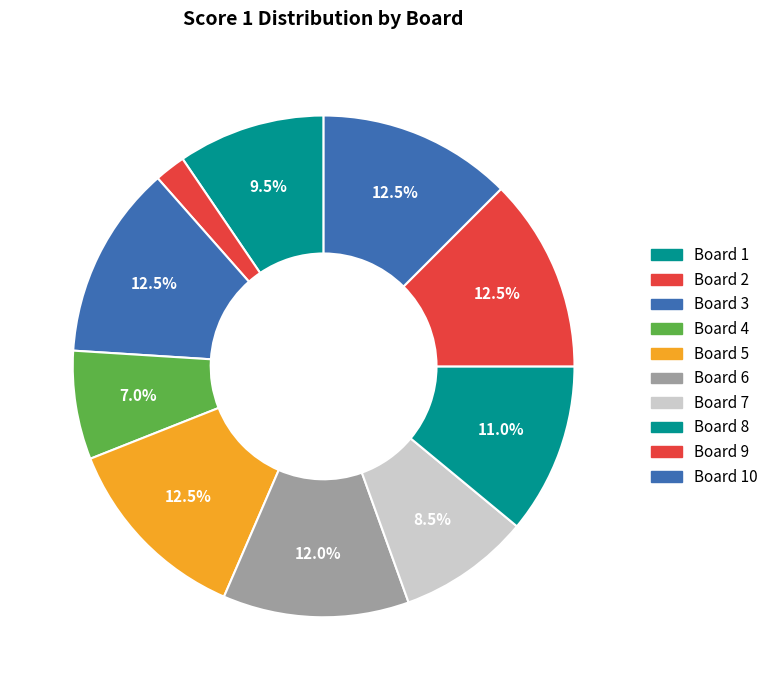

Which slice is the largest?

3